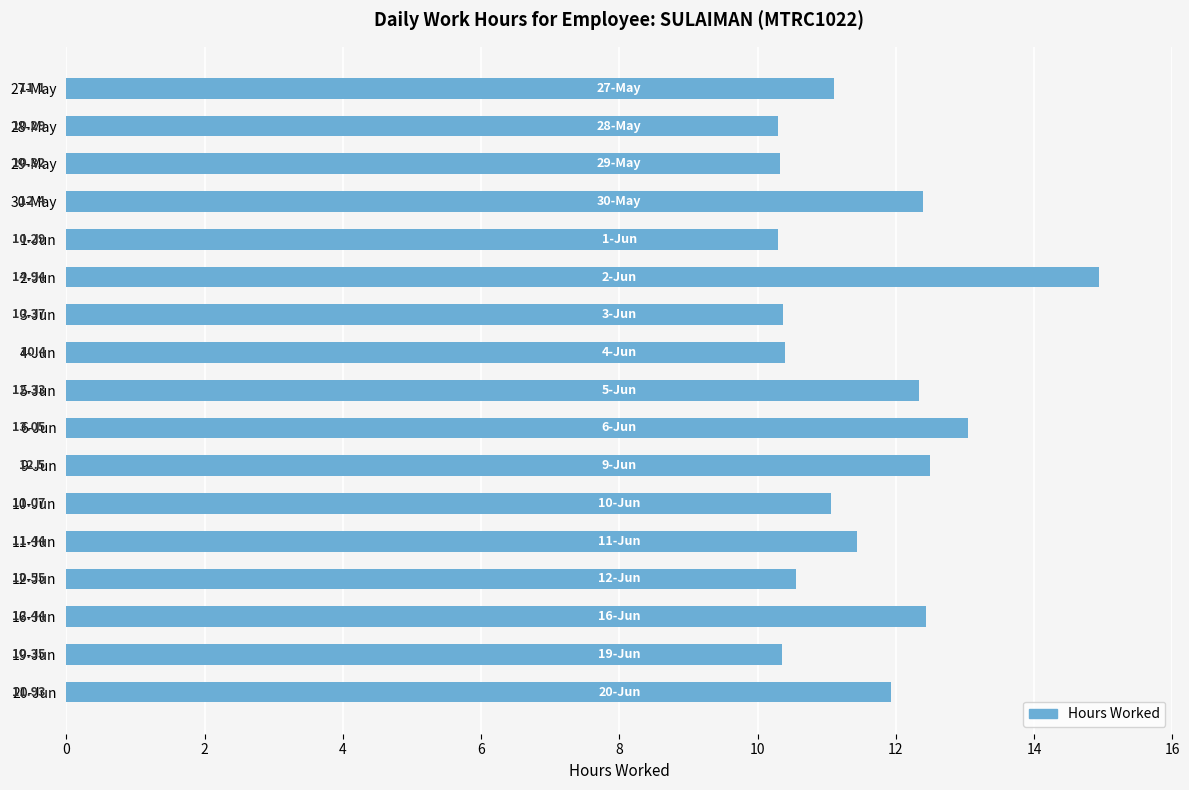

What is the sum of all values?

195.8